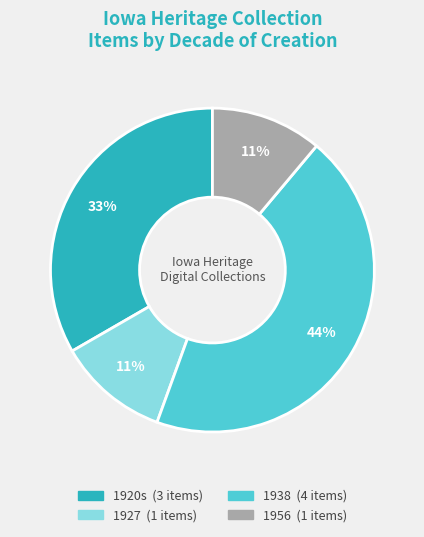

Is there any slice that represents more than half of the pie?

No